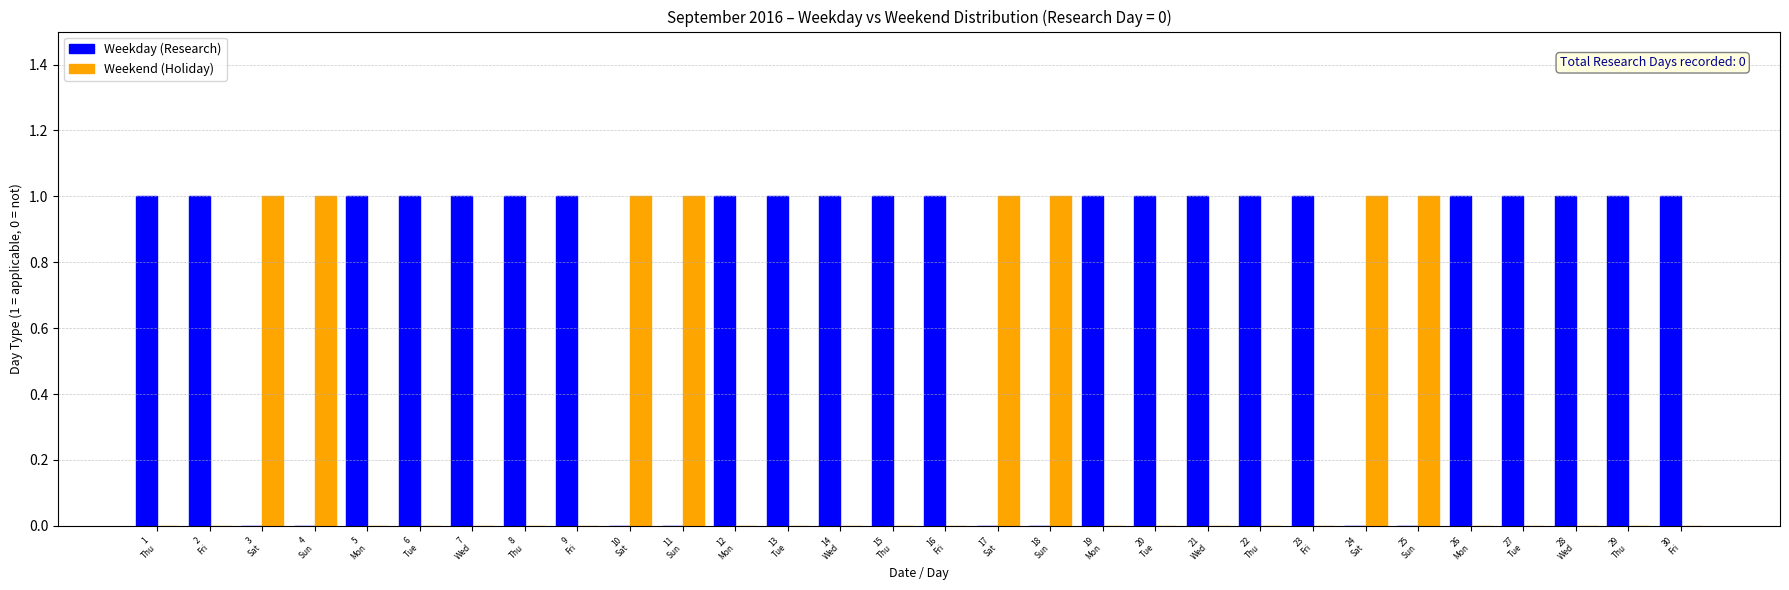

How many categories are shown in the chart?

30